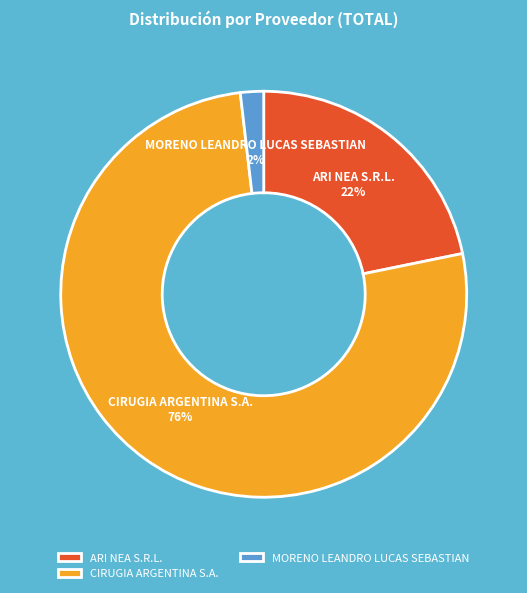

To the nearest percent, what percentage of the pie is CIRUGIA ARGENTINA S.A.?

76%